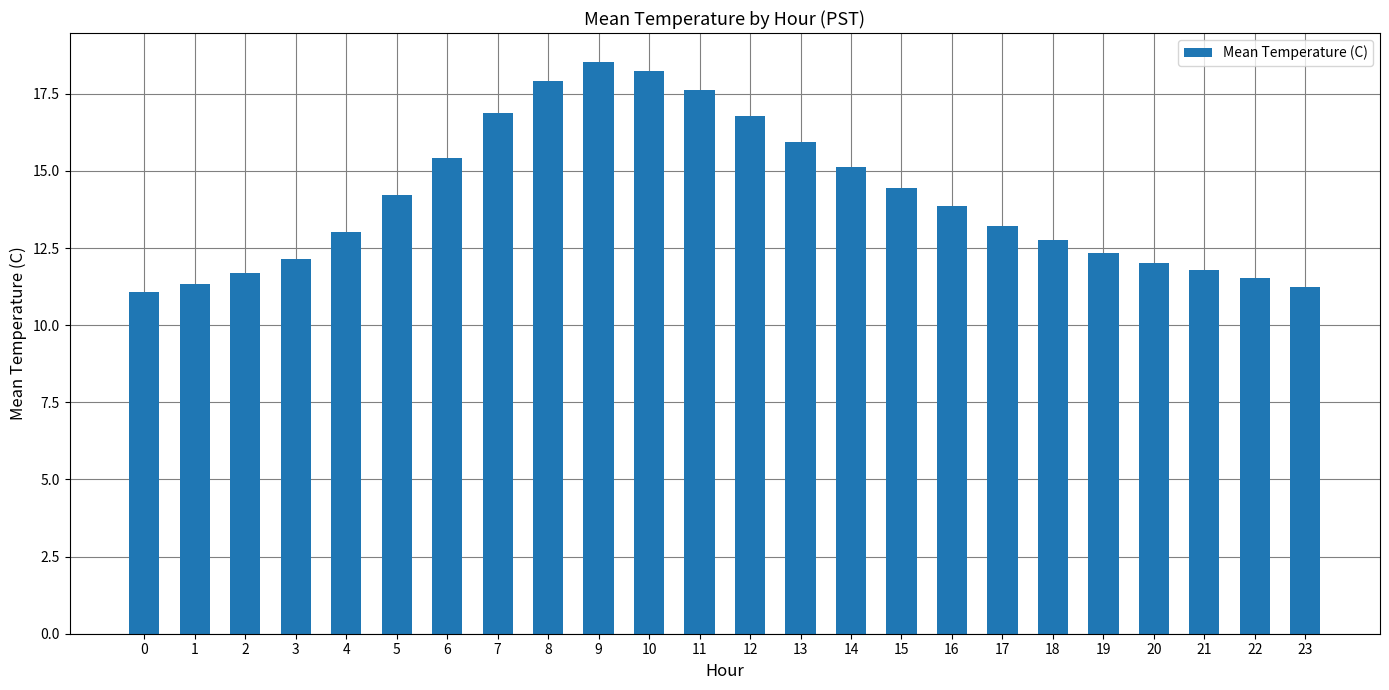

What is the sum of all values?

339.0